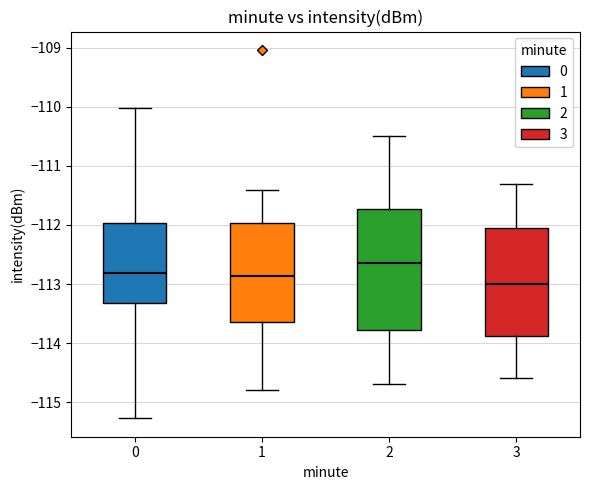

Where is the upper edge of the box at x = 2 on the y-axis? The values are not printed on the chart, so give them approximately, as read against the axis.

-111.7